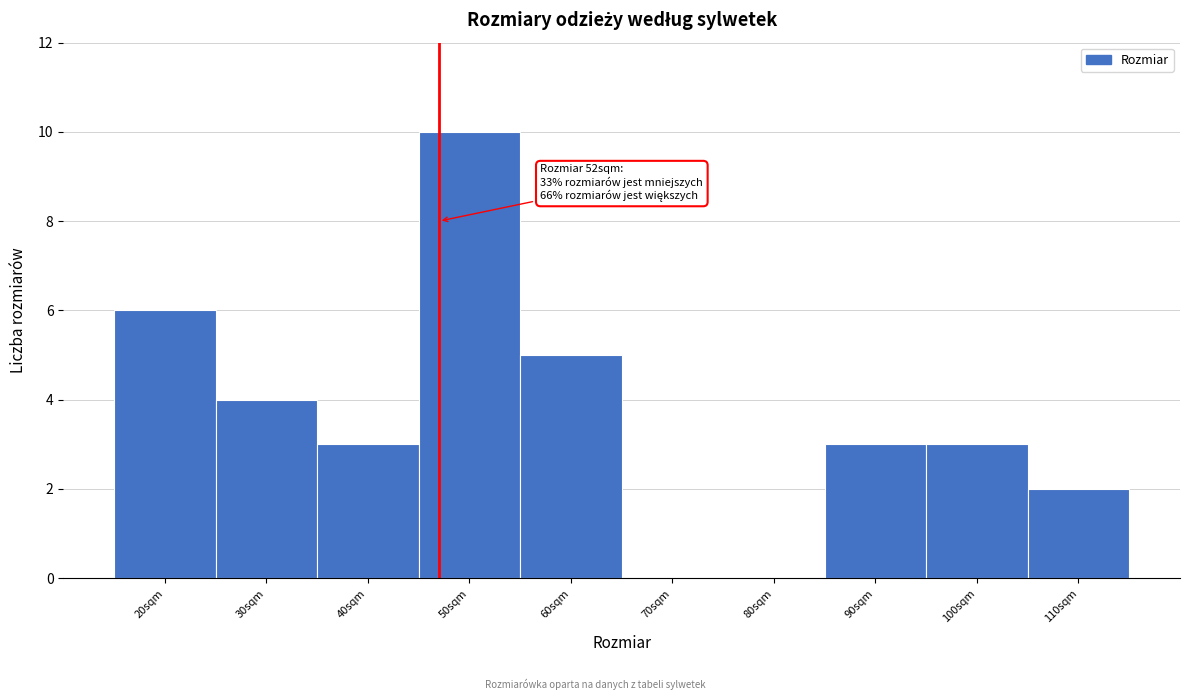

Reading right to left, what are all the values shown in this chart?

110sqm=2	100sqm=3	90sqm=3	80sqm=0	70sqm=0	60sqm=5	50sqm=10	40sqm=3	30sqm=4	20sqm=6